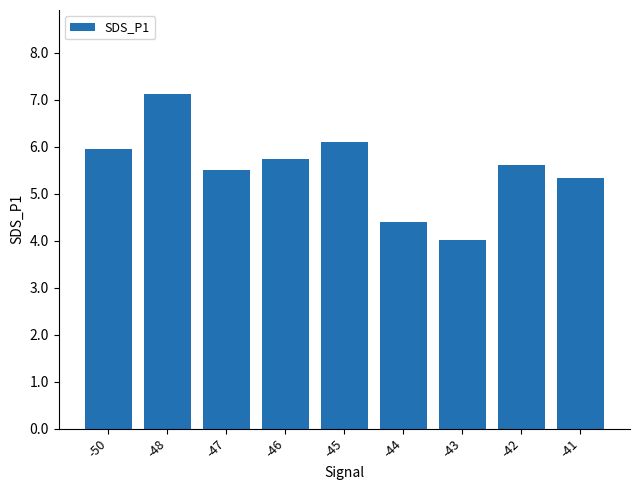

Rank the categories by value from highest to lowest.

-48, -45, -50, -46, -42, -47, -41, -44, -43